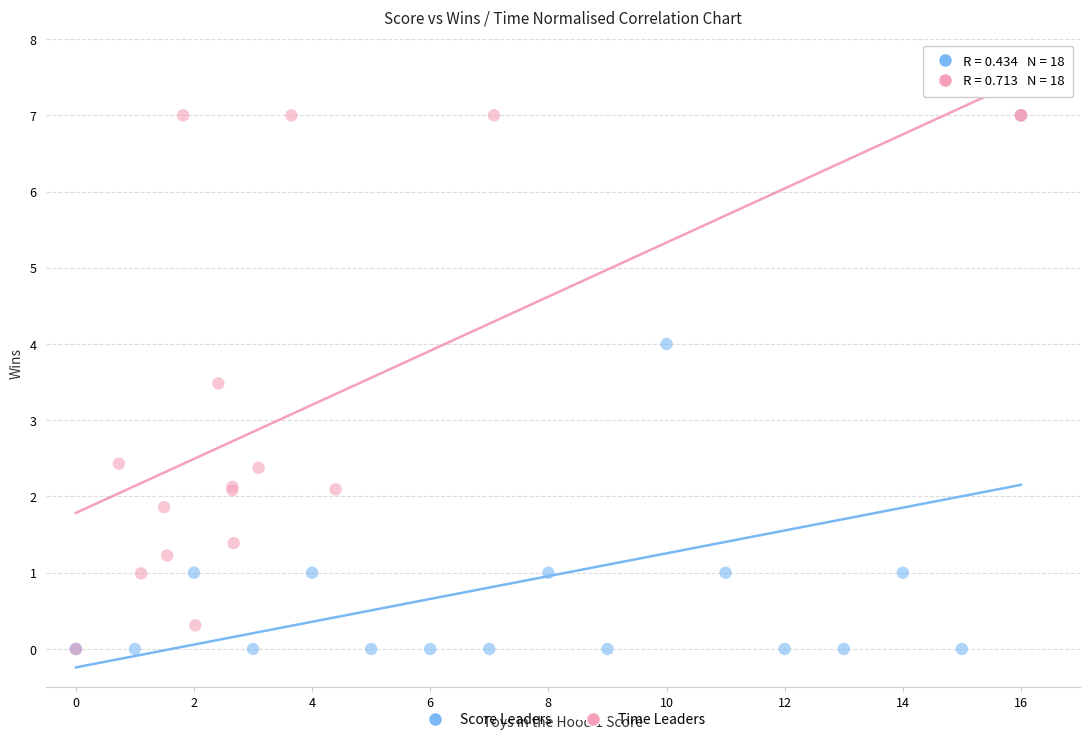

What are all the series names shown in the legend?

Score Leaders, Time Leaders